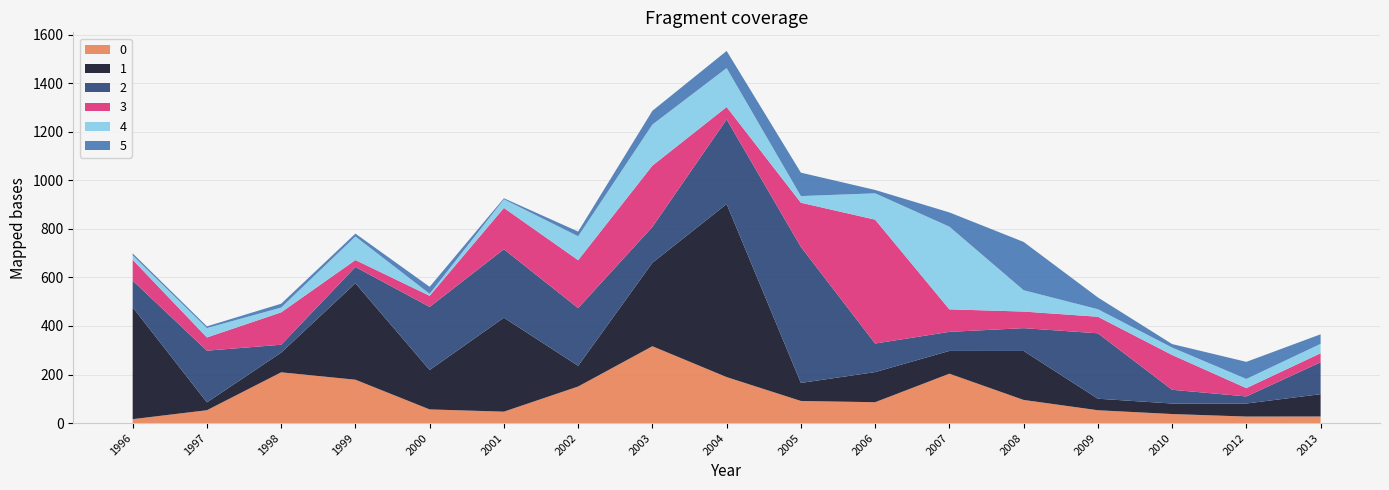

Reading left to right, what are all the values shown in this chart?

0: 1996=16.1	1997=52.9	1998=209.1	1999=178.6	2000=56.2	2001=47.0	2002=150.6	2003=316.5	2004=189.4	2005=91.1	2006=85.9	2007=203.4	2008=95.3	2009=52.8	2010=37.2	2012=26.8	2013=27.1
1: 1996=460.9	1997=32.4	1998=81.1	1999=397.4	2000=162.3	2001=387.0	2002=85.2	2003=343.8	2004=713.0	2005=74.2	2006=124.1	2007=93.8	2008=201.8	2009=47.5	2010=43.3	2012=53.8	2013=91.9
2: 1996=109.8	1997=212.9	1998=32.5	1999=66.9	2000=260.1	2001=282.1	2002=237.8	2003=147.8	2004=348.5	2005=560.4	2006=117.6	2007=78.5	2008=93.9	2009=269.5	2010=56.6	2012=29.1	2013=131.4
3: 1996=85.8	1997=54.5	1998=133.4	1999=28.6	2000=45.8	2001=170.2	2002=197.5	2003=252.4	2004=51.2	2005=182.1	2006=510.4	2007=92.8	2008=68.4	2009=68.2	2010=143.4	2012=34.3	2013=37.3
4: 1996=18.5	1997=38.7	1998=19.8	1999=97.1	2000=8.2	2001=35.7	2002=98.5	2003=169.2	2004=160.3	2005=27.3	2006=108.5	2007=340.6	2008=87.9	2009=31.0	2010=30.6	2012=37.7	2013=38.6
5: 1996=7.8	1997=7.0	1998=15.8	1999=11.9	2000=28.7	2001=4.1	2002=19.3	2003=56.7	2004=70.6	2005=96.5	2006=13.8	2007=58.7	2008=198.9	2009=48.5	2010=14.4	2012=70.5	2013=39.4